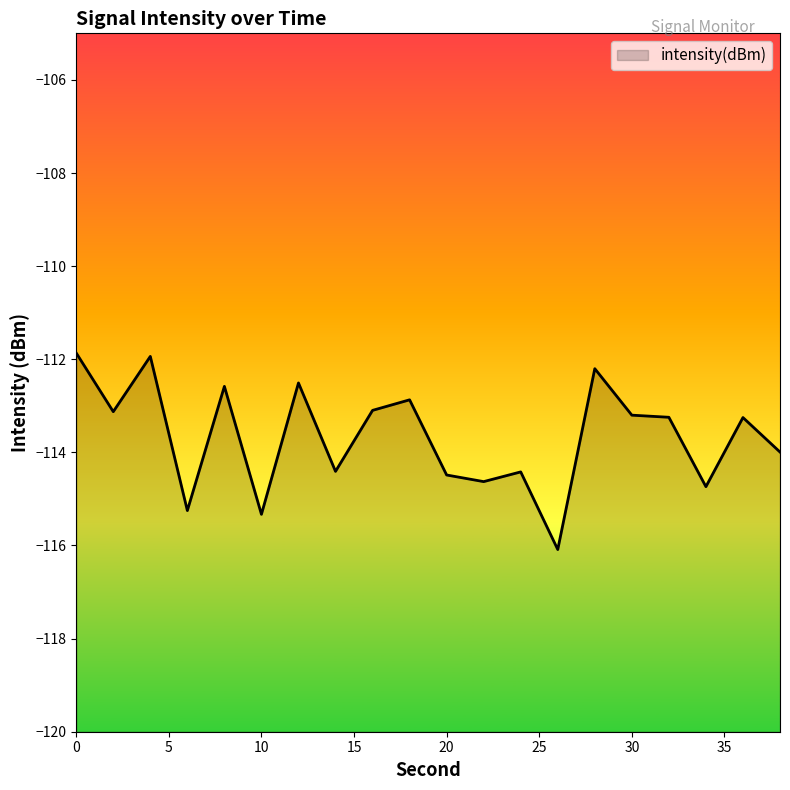

Reading left to right, list all the values displayed in this chart.

-111.9	-113.1	-111.9	-115.3	-112.6	-115.3	-112.5	-114.4	-113.1	-112.9	-114.5	-114.6	-114.4	-116.1	-112.2	-113.2	-113.2	-114.7	-113.3	-114.0